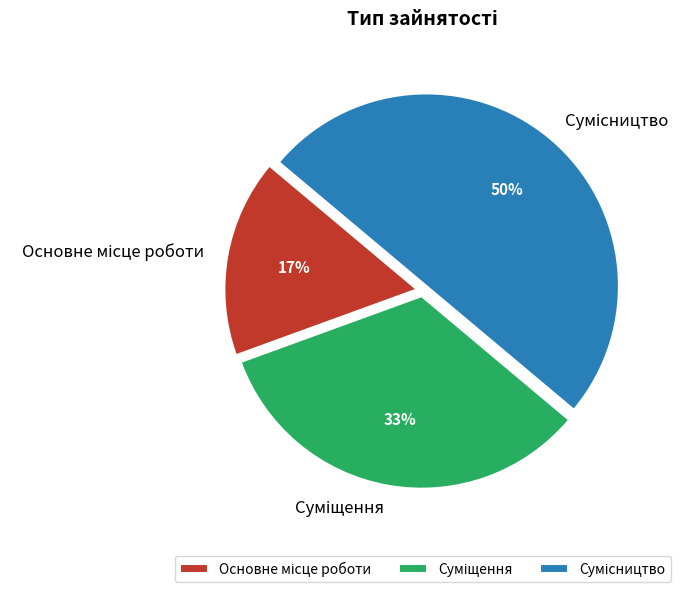

To the nearest percent, what is the difference between the largest and smallest slice percentages?

33%